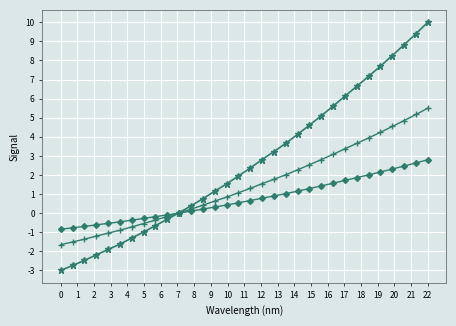

What is the maximum value shown in the chart?

10.0